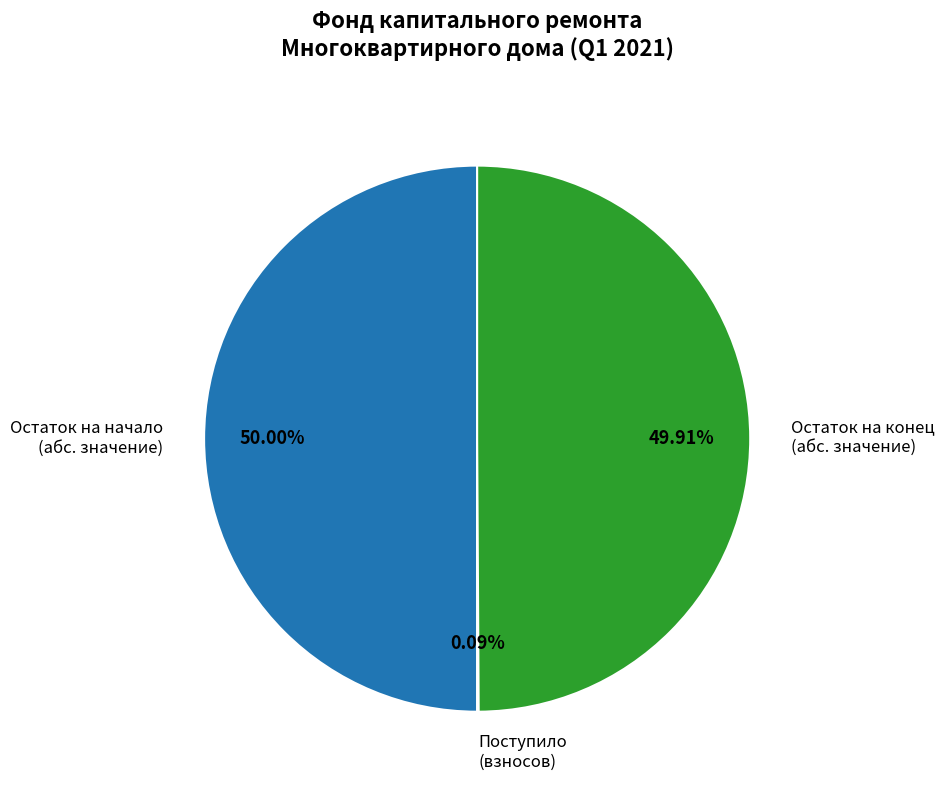

Is the sum of Остаток на конец (абс. значение) and Остаток на начало (абс. значение) greater than half?

Yes